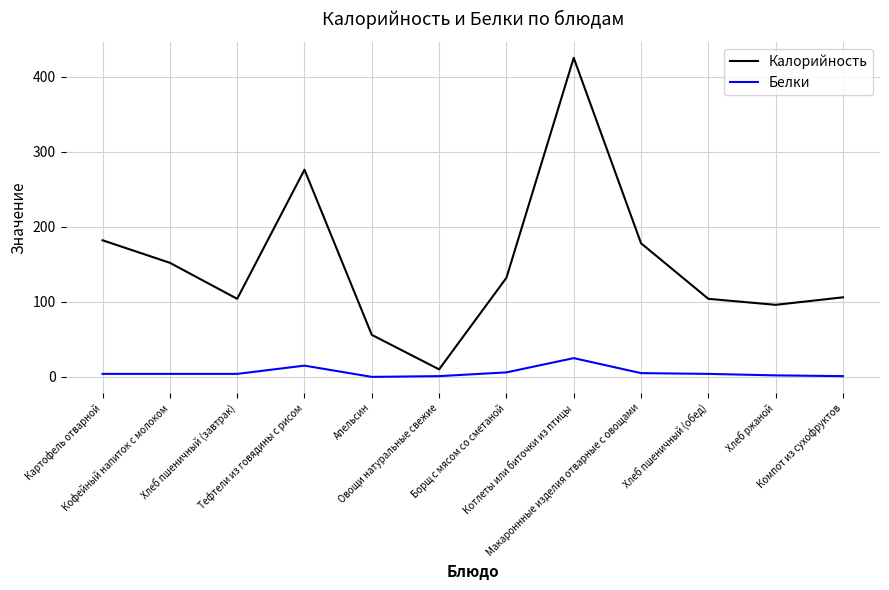

What are all the series names shown in the legend?

Калорийность, Белки